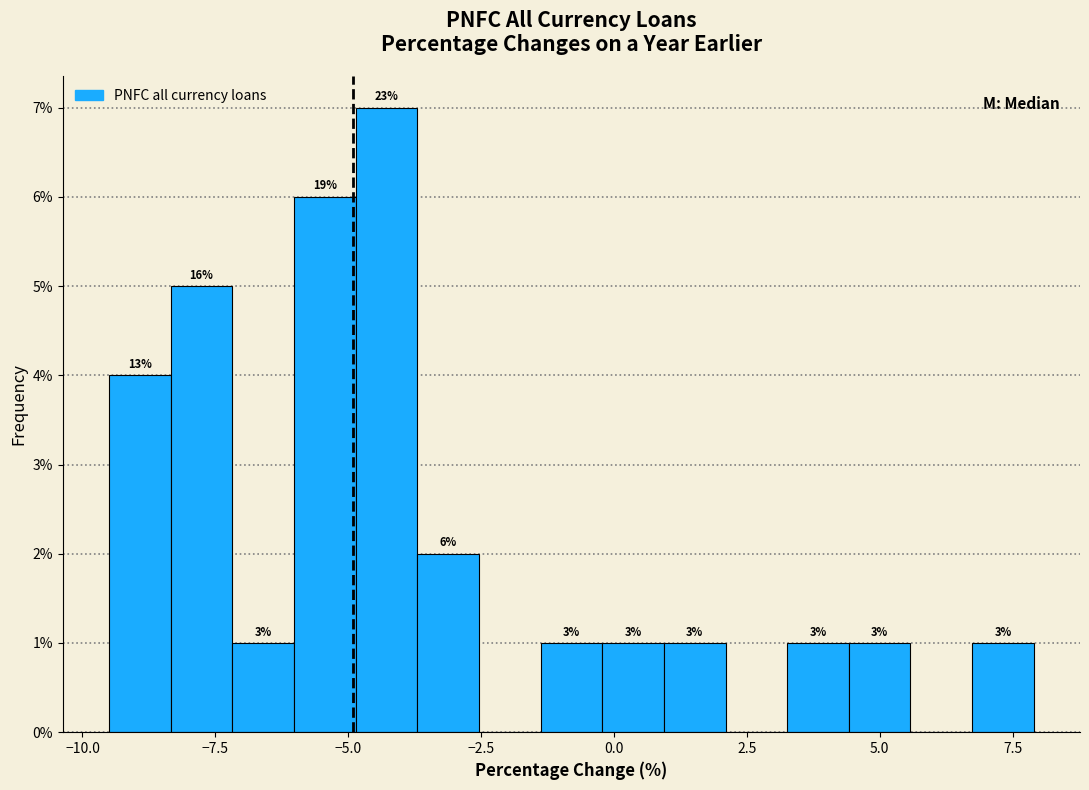

Around what value on the x-axis is the tallest bar? Give the approximate position of its centre, as read against the axis.

-4.5